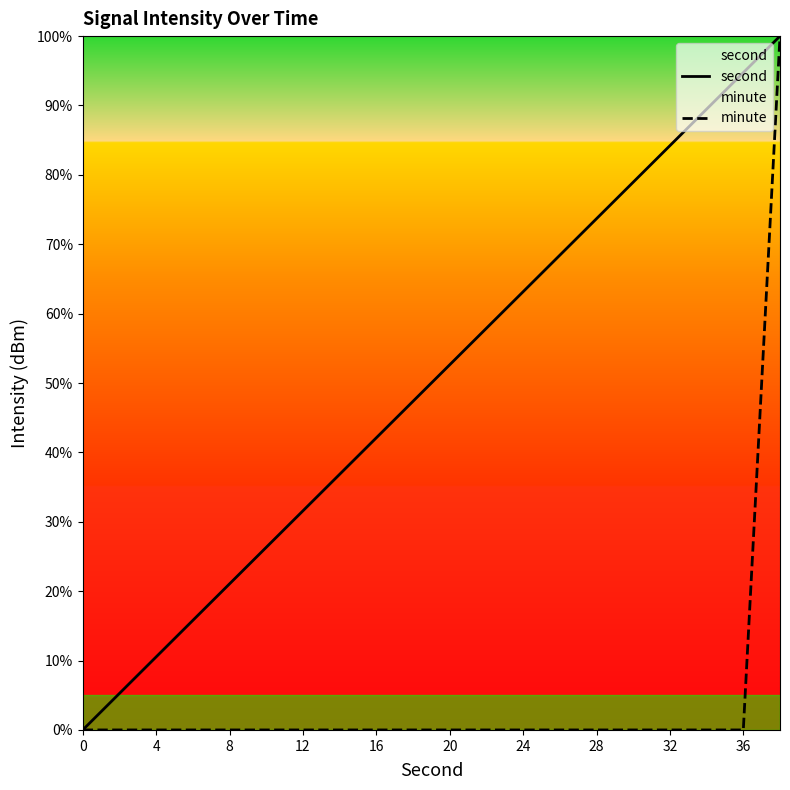

The minute series shows 53.5 at 4. True or false?

False